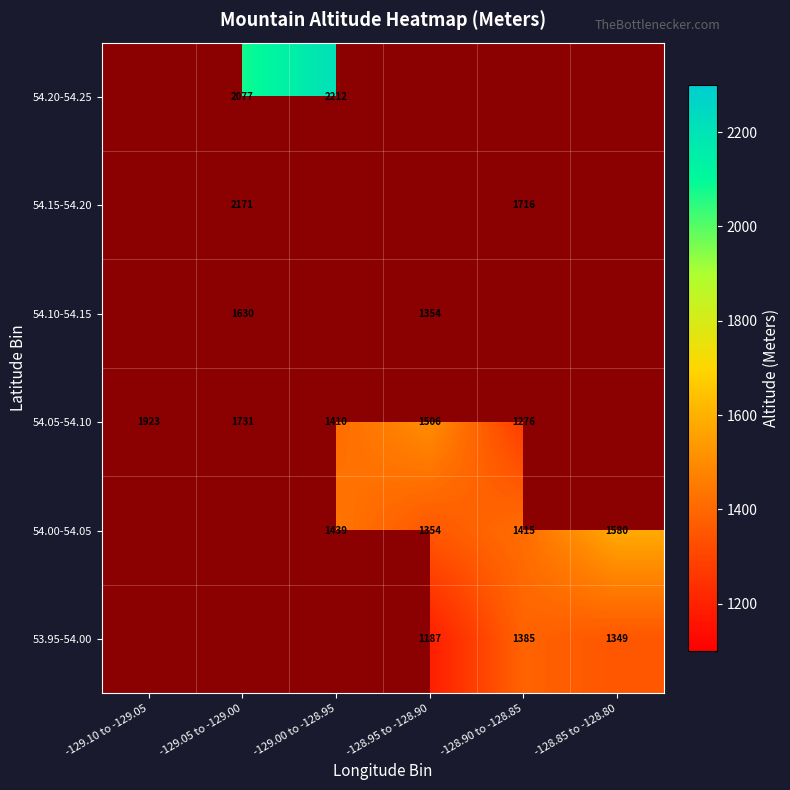

At which category does the chart reach its peak across all series?

-129.00 to -128.95